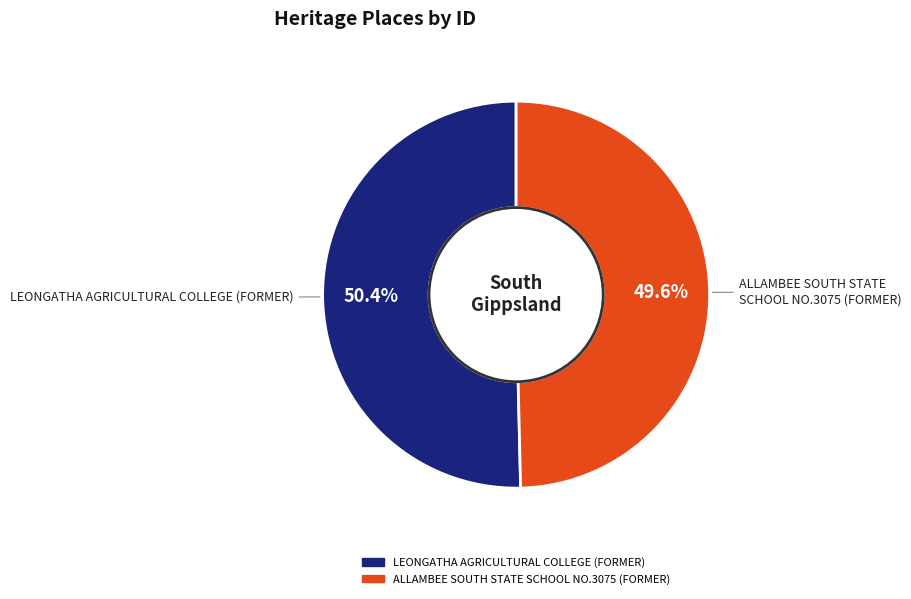

Count the number of slices in the pie.

2